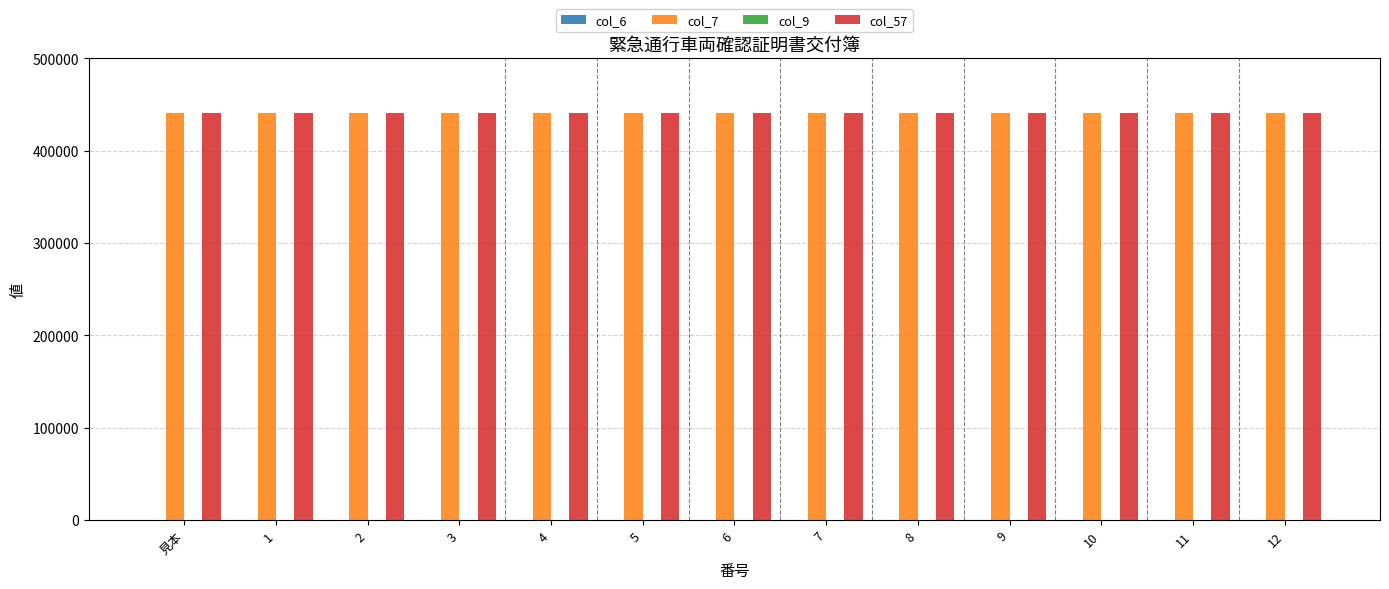

How many series are shown in this chart?

4